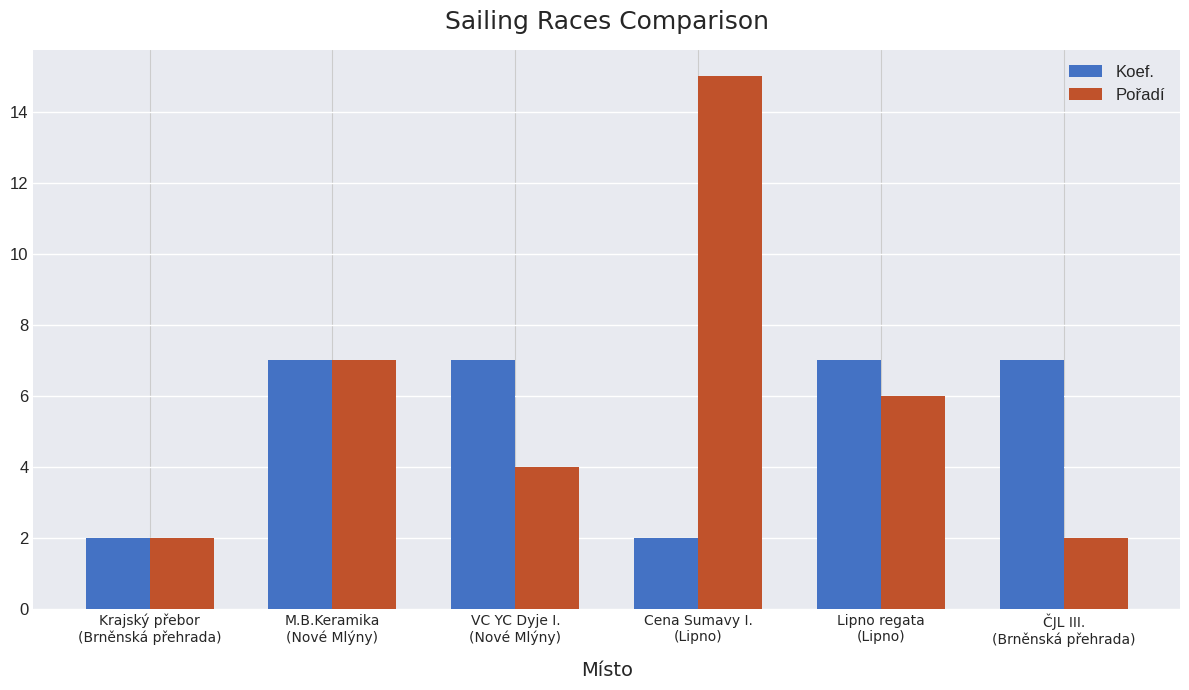

What position from the left is Cena Sumavy I.
(Lipno)?

4